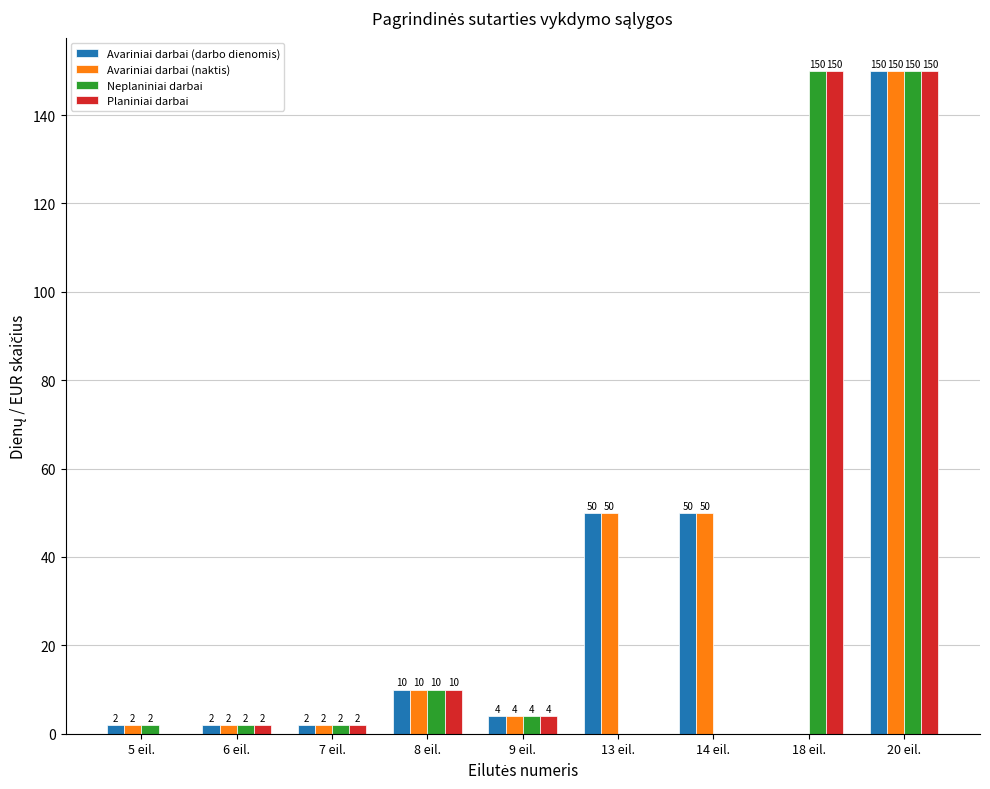

What is the sum of all Avariniai darbai (darbo dienomis) values?

270